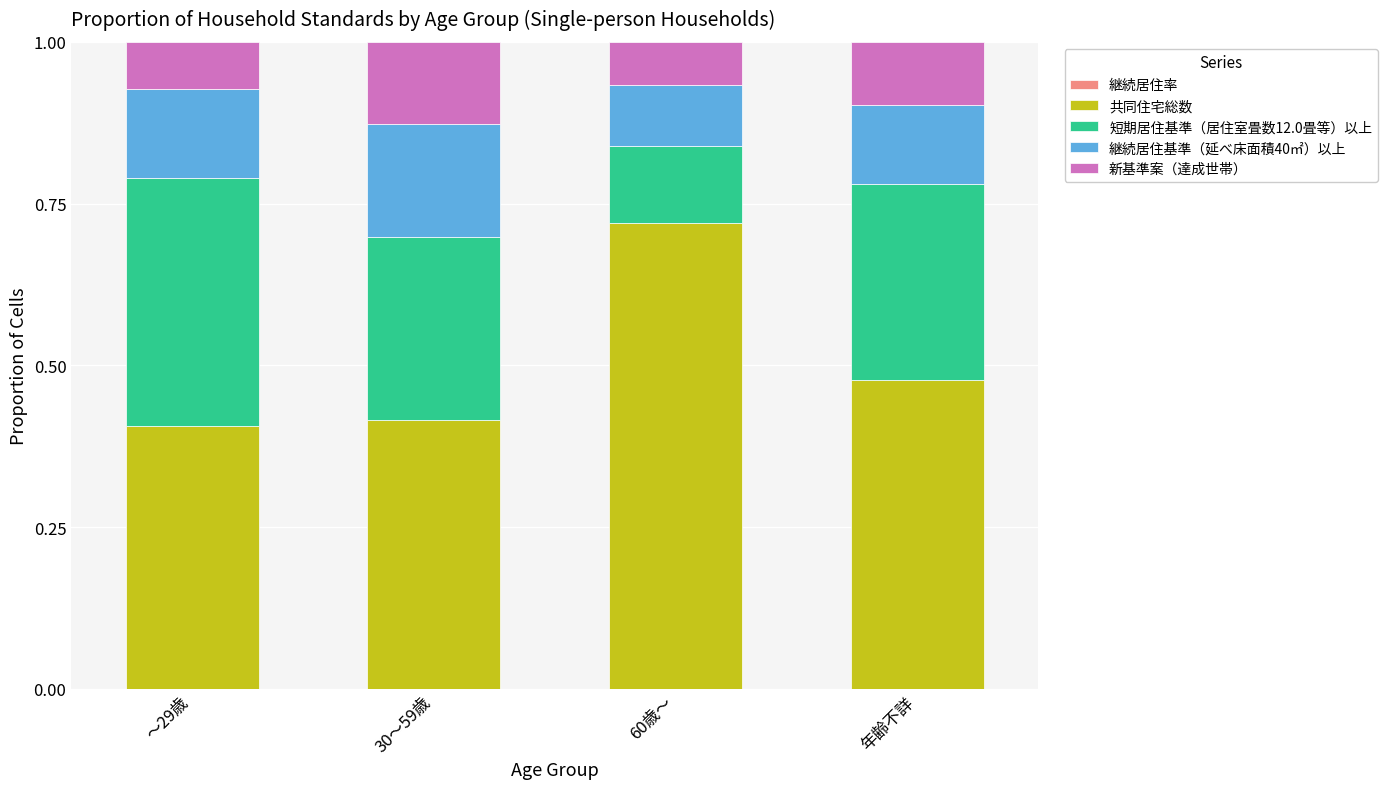

Count the number of data series in this chart.

5